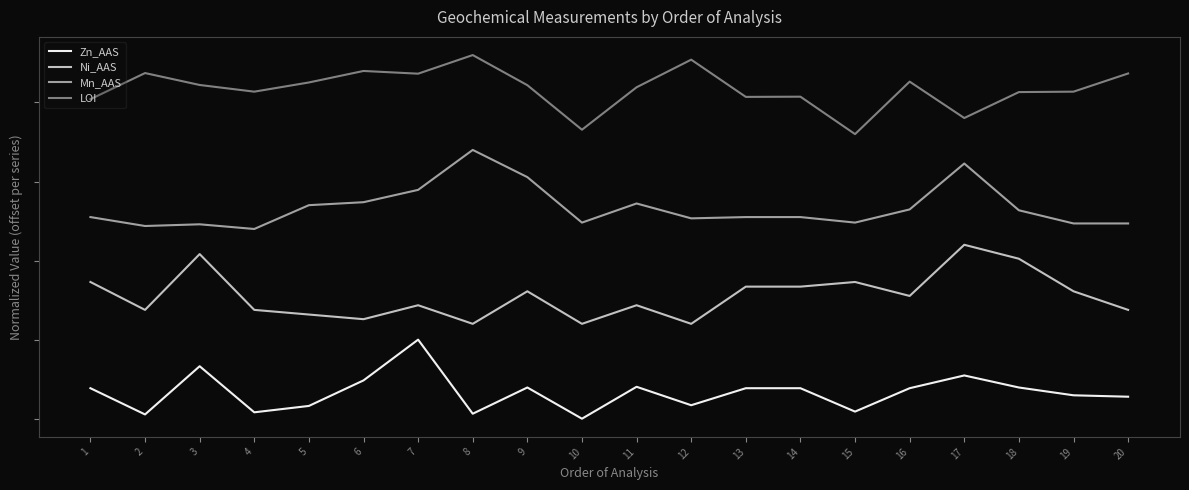

Is it true that Ni_AAS equals 1.4 at 2?

True